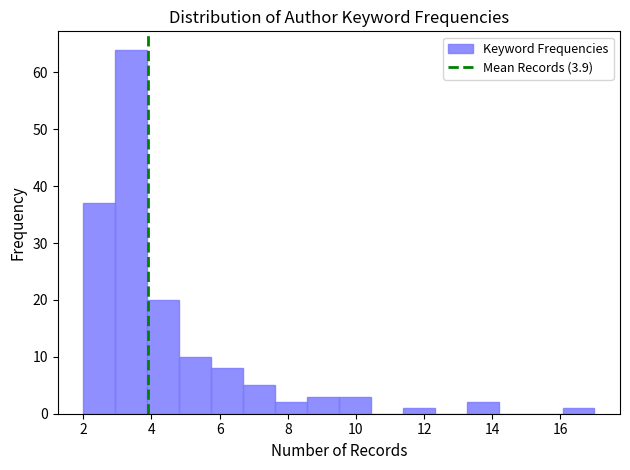

Reading left to right, transcribe this chart: for each bar, give the range it covers on the x-axis and its height. Neither the bar edges nor the heights are printed on the chart, so give them approximately, as read against the axes.

2.0 to 3.0: 37
3.0 to 3.8: 64
3.8 to 4.8: 20
4.8 to 5.8: 10
5.8 to 6.6: 8
6.6 to 7.6: 5
7.6 to 8.6: 2
8.6 to 9.6: 3
9.6 to 10.4: 3
10.4 to 11.4: 0
11.4 to 12.4: 1
12.4 to 13.2: 0
13.2 to 14.2: 2
14.2 to 15.2: 0
15.2 to 16.0: 0
16.0 to 17.0: 1